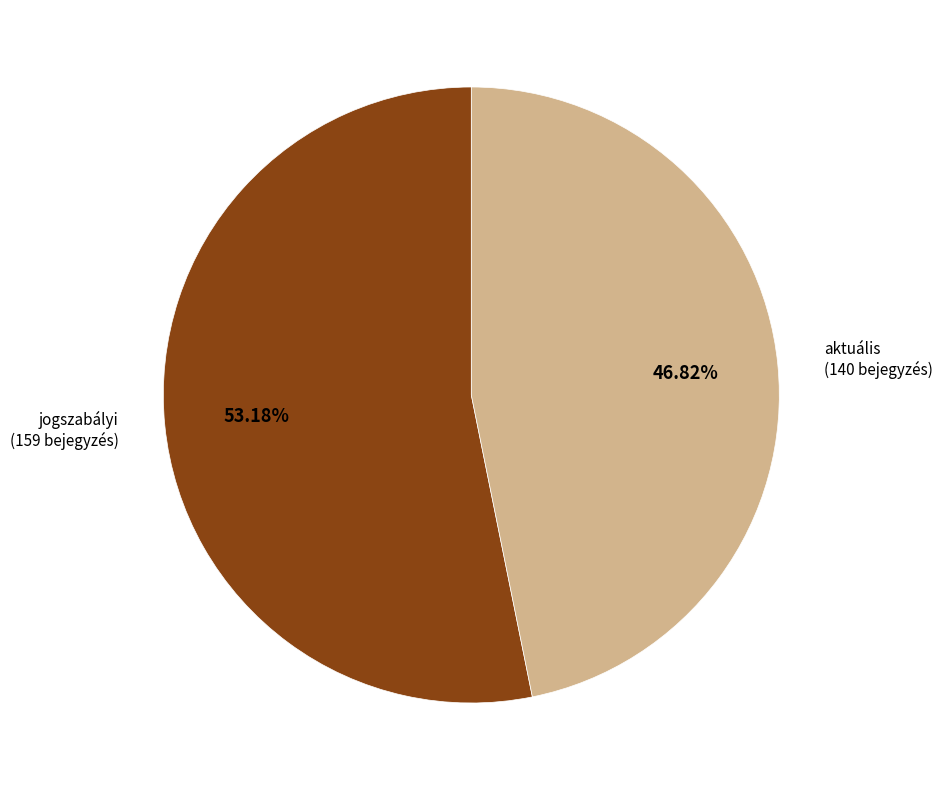

How many slices are in this pie chart?

2